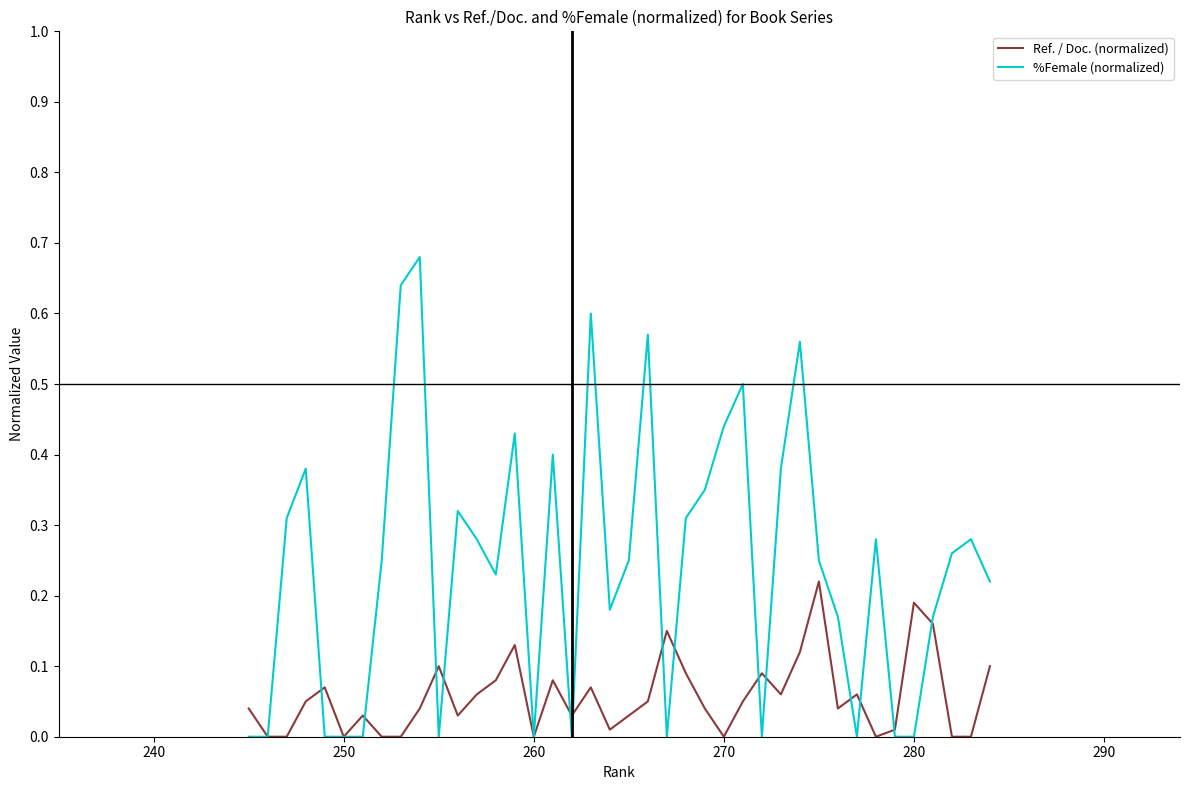

Which series ends up on top after the final intersection of Ref. / Doc. (normalized) and %Female (normalized)?

%Female (normalized)